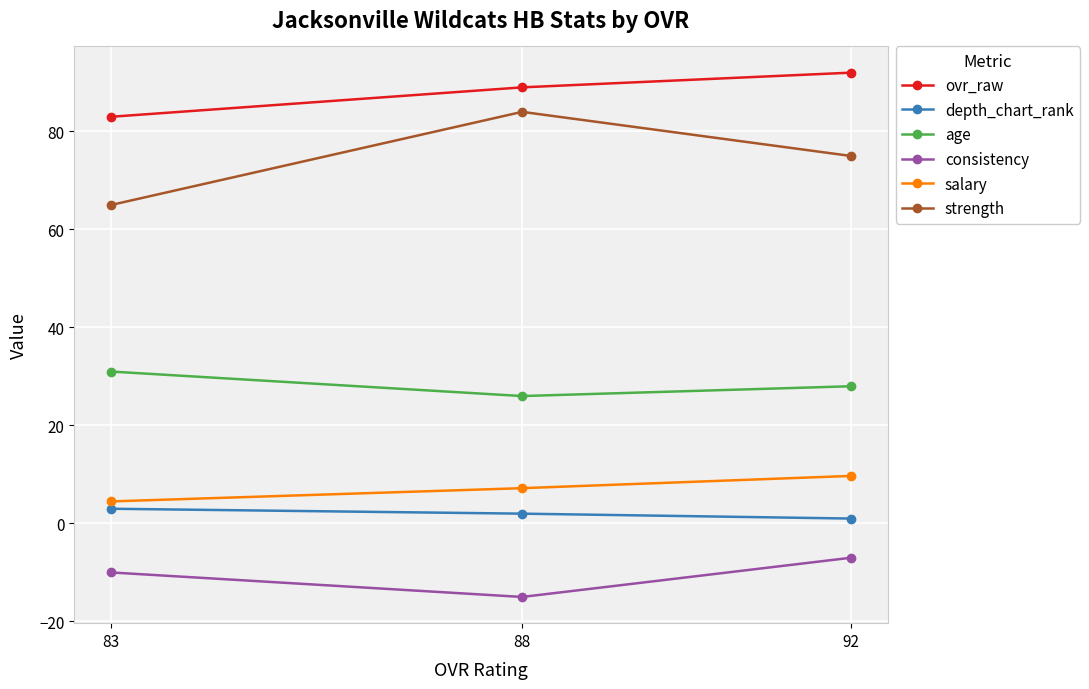

Reading left to right, extract all data points from this chart.

ovr_raw: 92=92.0	88=89.0	83=83.0
depth_chart_rank: 92=1.0	88=2.0	83=3.0
age: 92=28.0	88=26.0	83=31.0
consistency: 92=-7.0	88=-15.0	83=-10.0
salary: 92=9.7	88=7.2	83=4.5
strength: 92=75.0	88=84.0	83=65.0